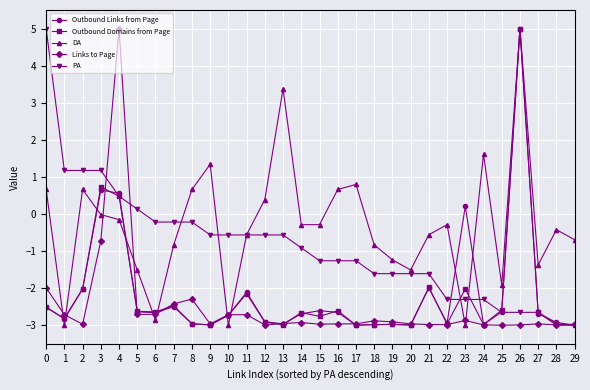

What is the smallest value displayed?

-3.0